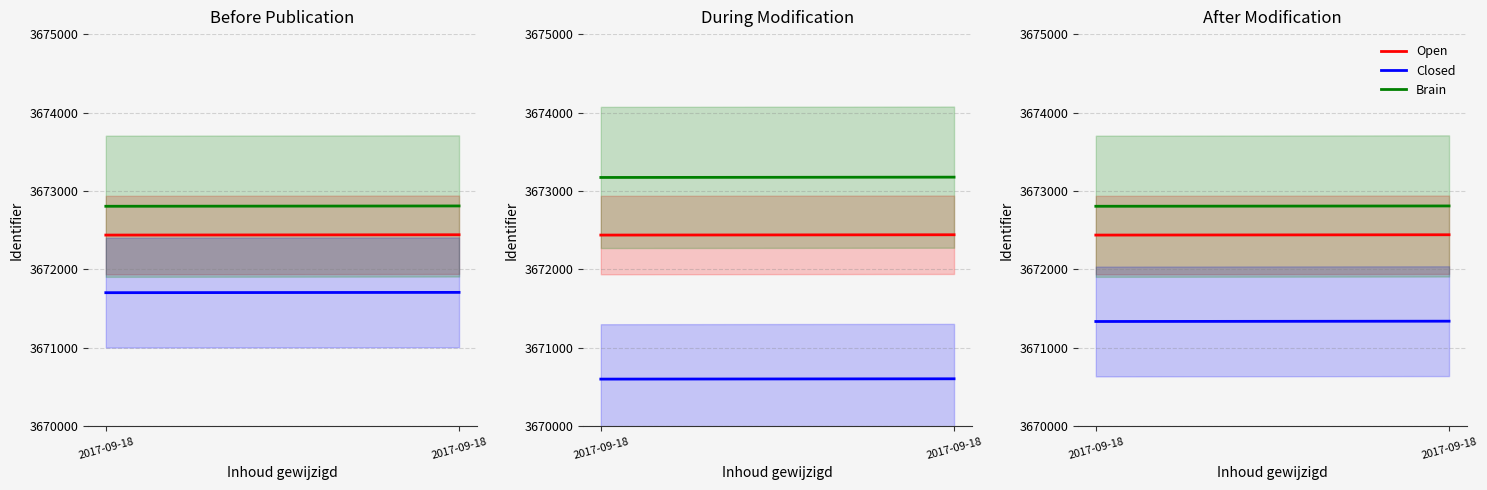

What is the sum of all Open values?

7344880.0